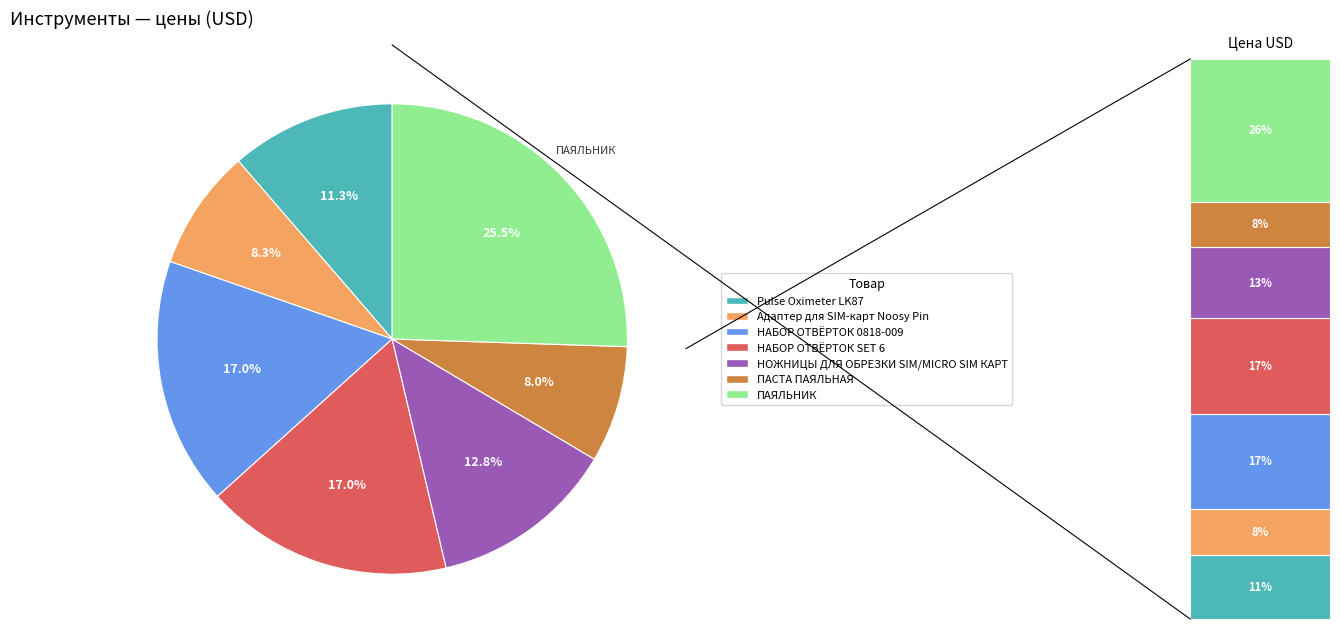

True or false: НАБОР ОТВЁРТОК SET 6 accounts for 10% of the total.

False